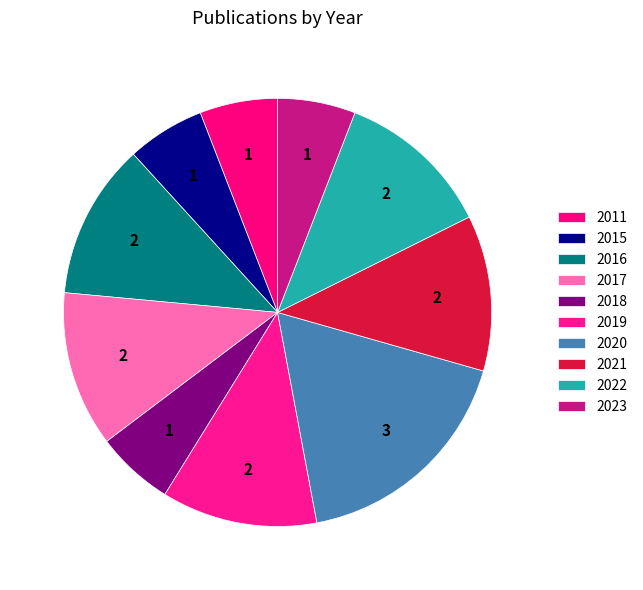

Is it true that 2021 is 12% of the pie?

True